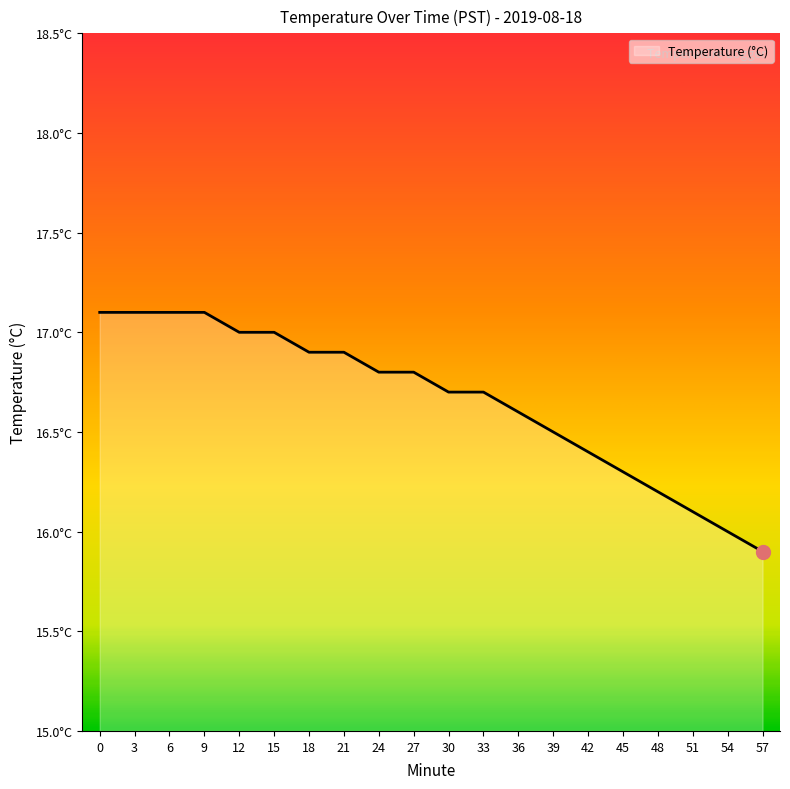

What value does the data have at 27?

16.8